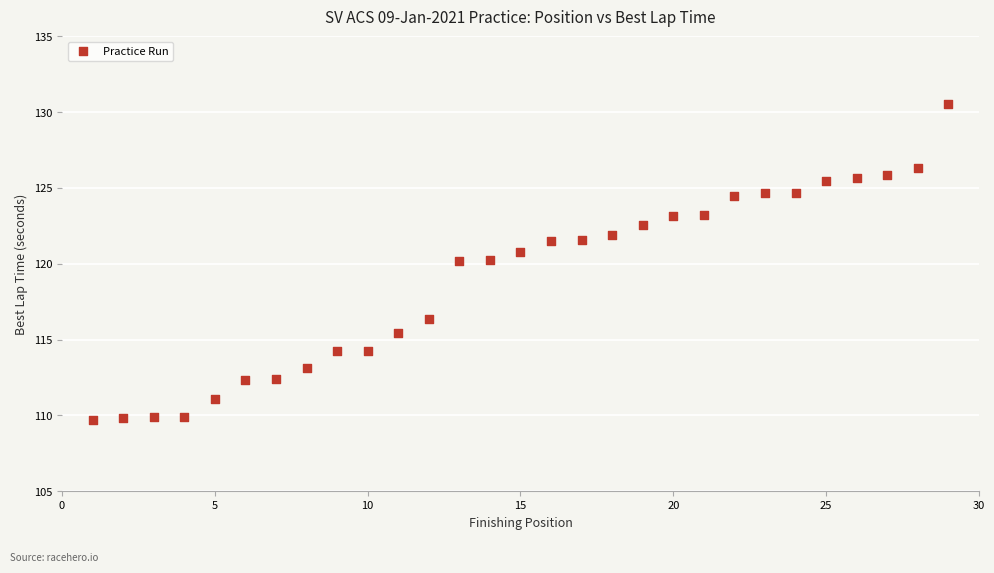

What is the range of X values (max minus min)?

28.0